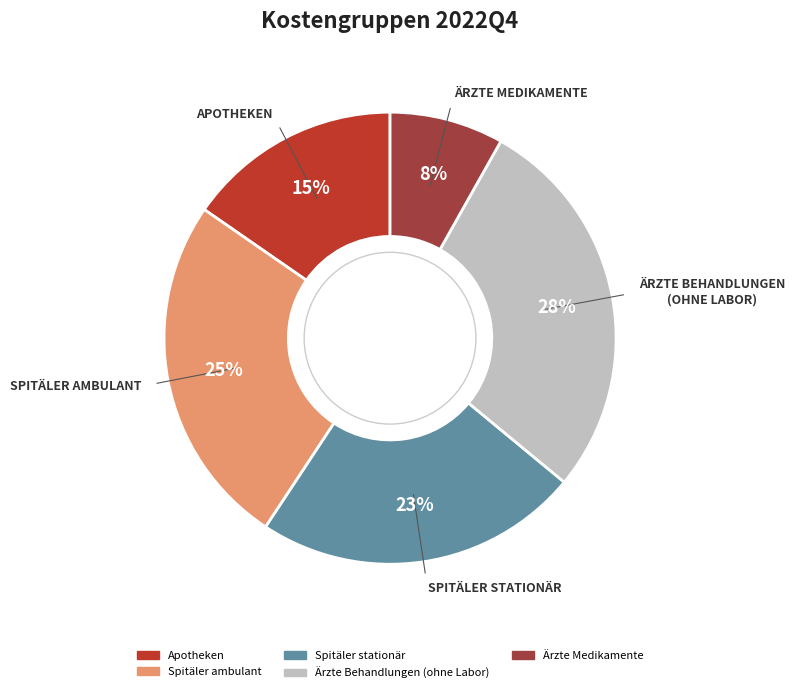

Does any single category account for the majority?

No